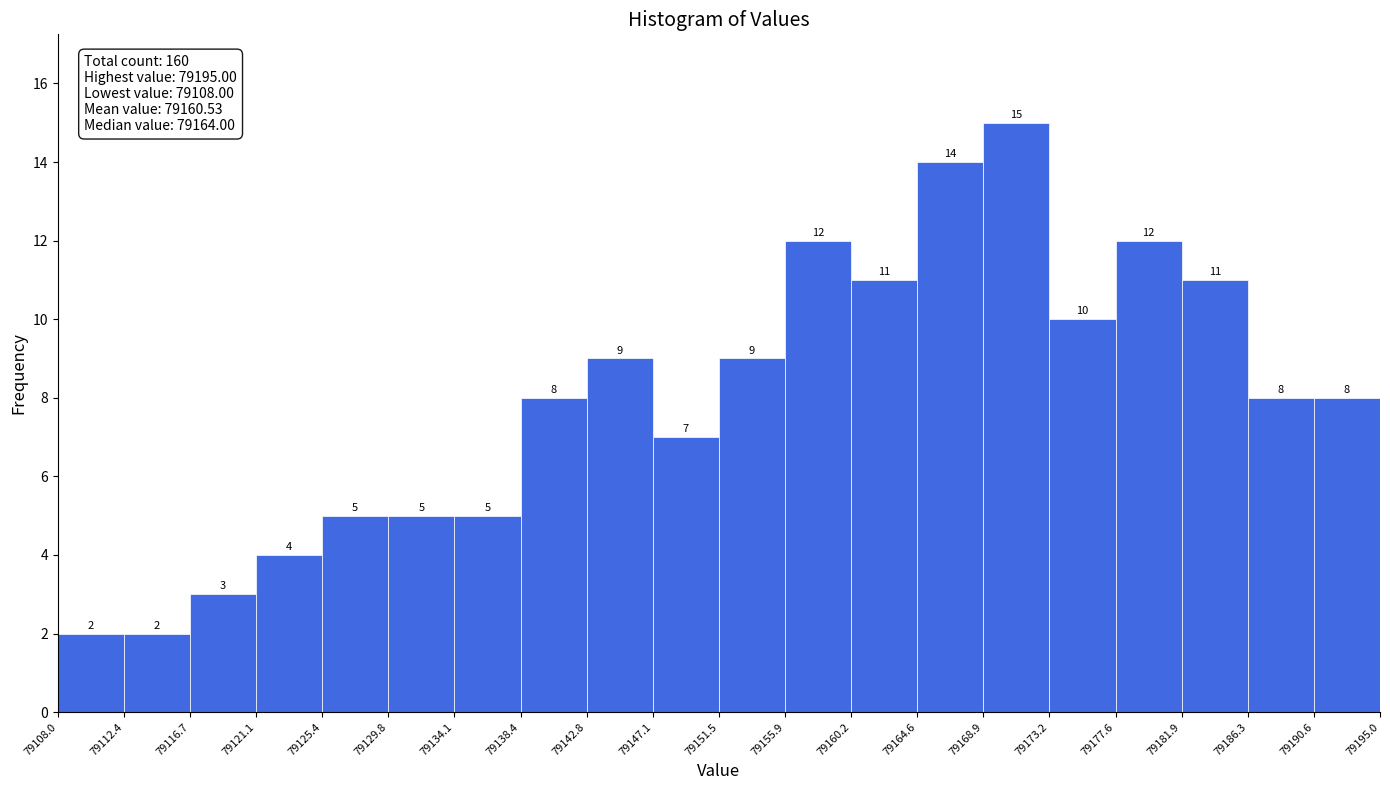

Reading left to right, transcribe this chart: for each bar, give the range it covers on the x-axis and its height.

79108.0 to 79112.4: 2
79112.4 to 79116.7: 2
79116.7 to 79121.1: 3
79121.1 to 79125.4: 4
79125.4 to 79129.8: 5
79129.8 to 79134.1: 5
79134.1 to 79138.4: 5
79138.4 to 79142.8: 8
79142.8 to 79147.1: 9
79147.1 to 79151.5: 7
79151.5 to 79155.9: 9
79155.9 to 79160.2: 12
79160.2 to 79164.6: 11
79164.6 to 79168.9: 14
79168.9 to 79173.2: 15
79173.2 to 79177.6: 10
79177.6 to 79181.9: 12
79181.9 to 79186.3: 11
79186.3 to 79190.6: 8
79190.6 to 79195.0: 8